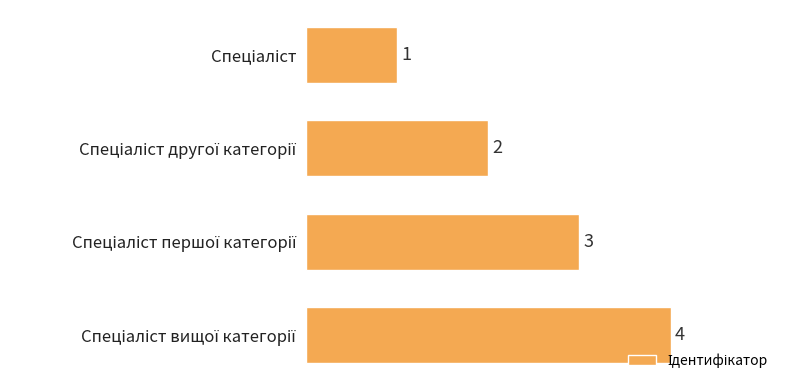

Does the chart contain stacked bars?

No